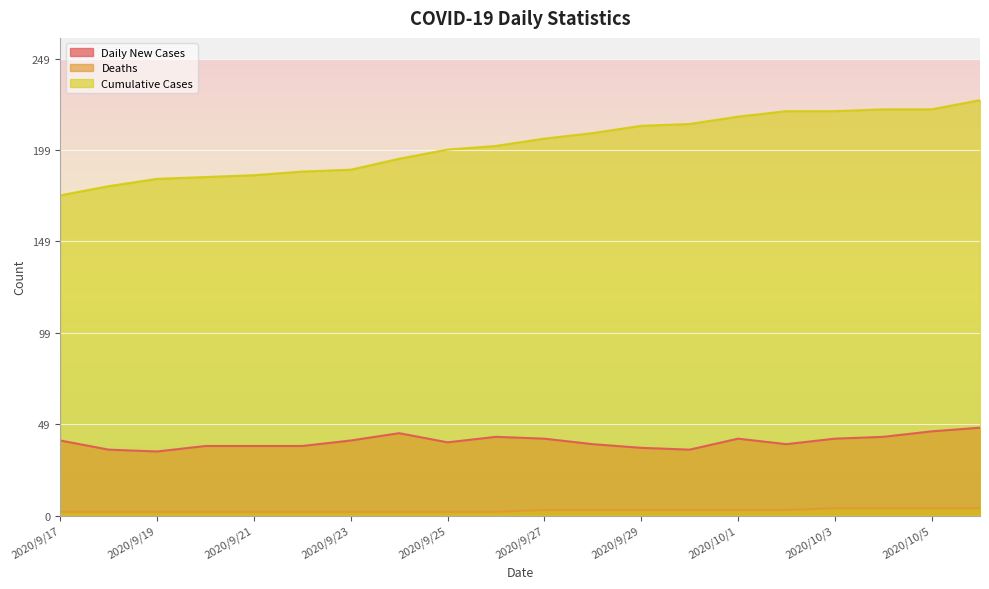

Which series has the largest total across all categories?

Cumulative Cases